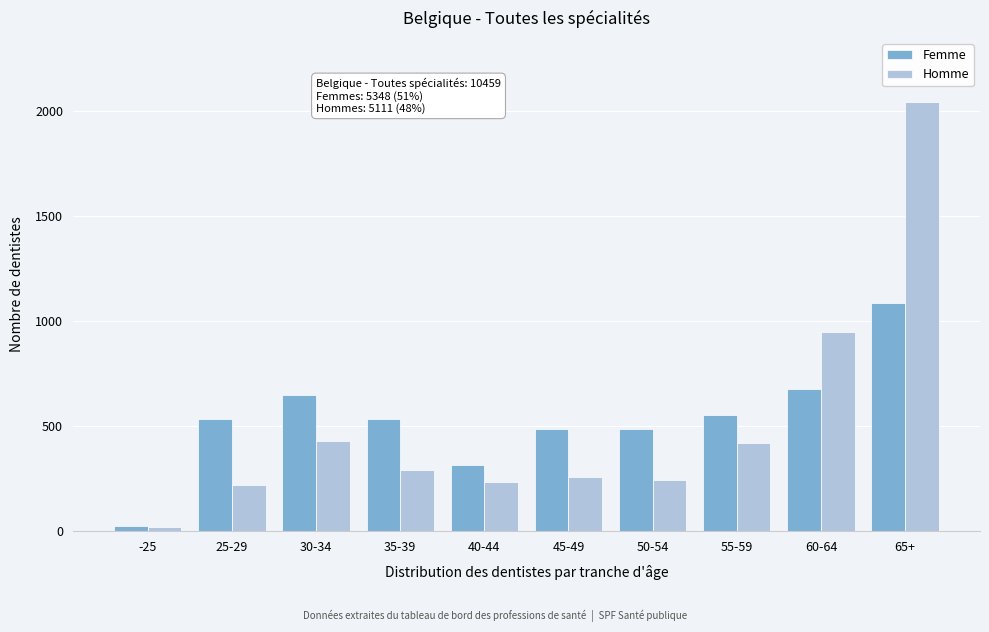

Which category has the highest value in the Homme series?

65+